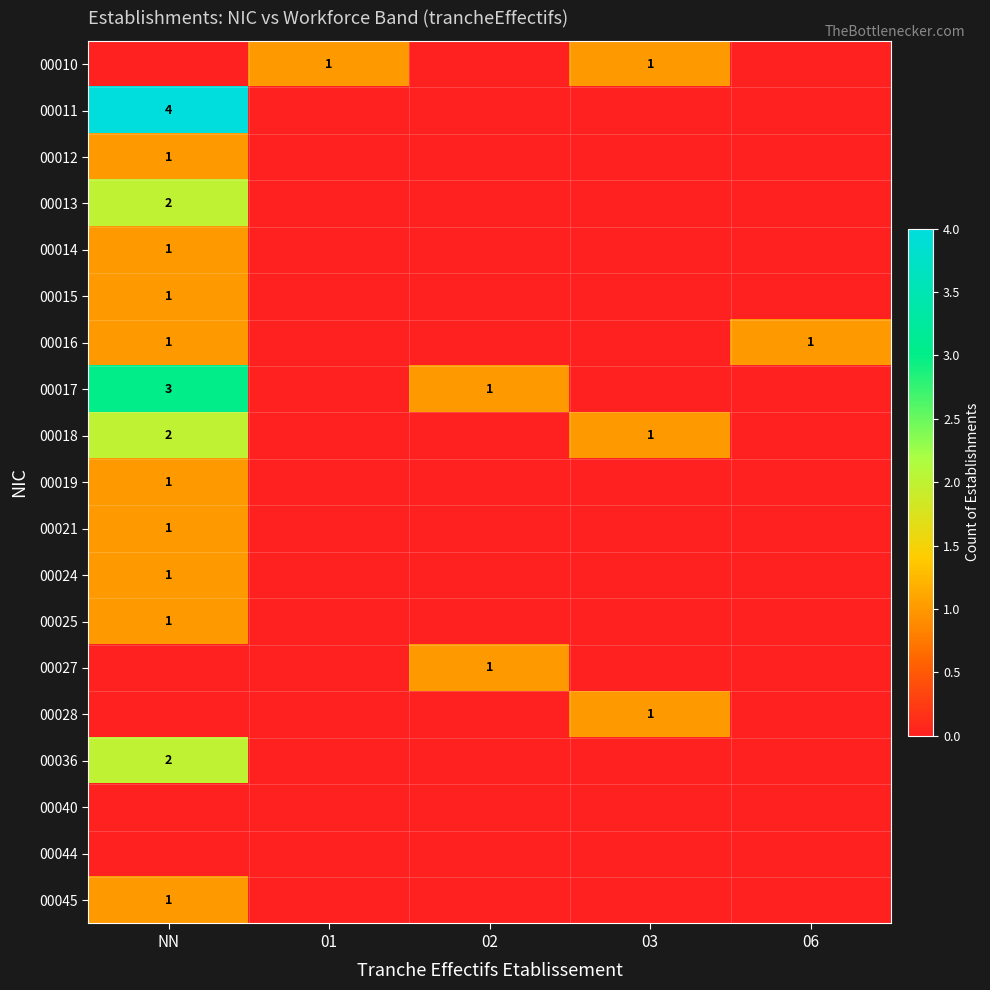

The 00011 series shows 6 at NN. True or false?

False